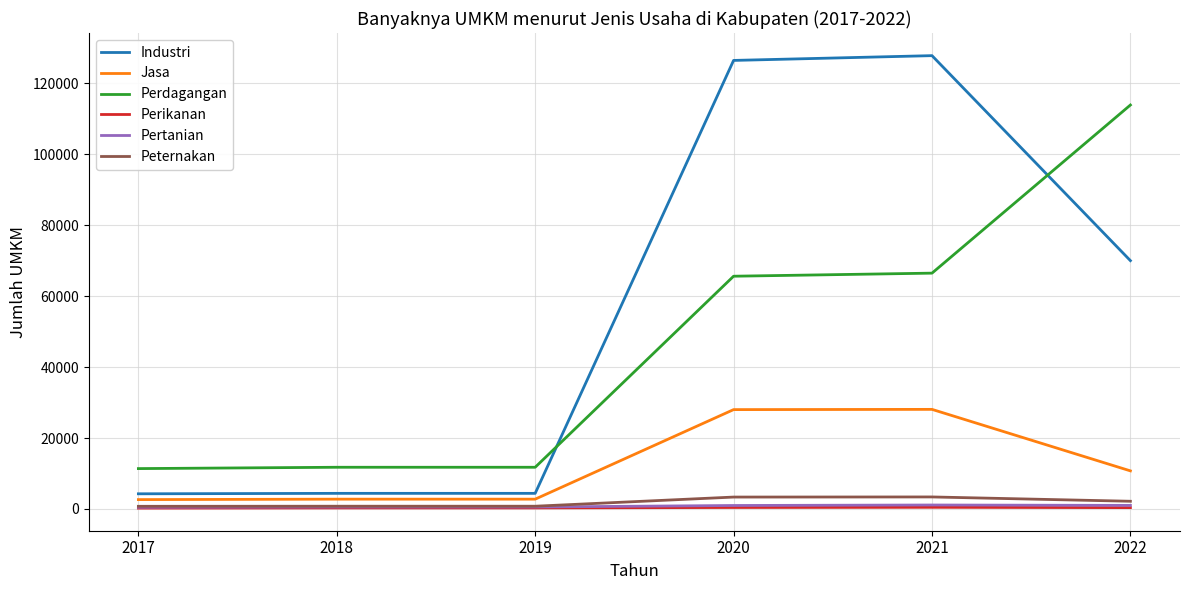

Which category has the highest value across all series?

2021